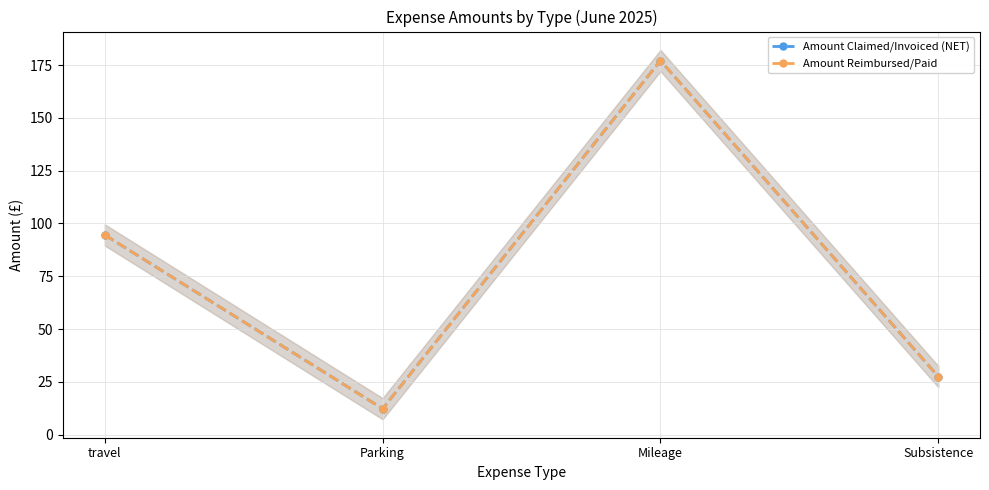

Is this an area chart (filled region under the line)?

No